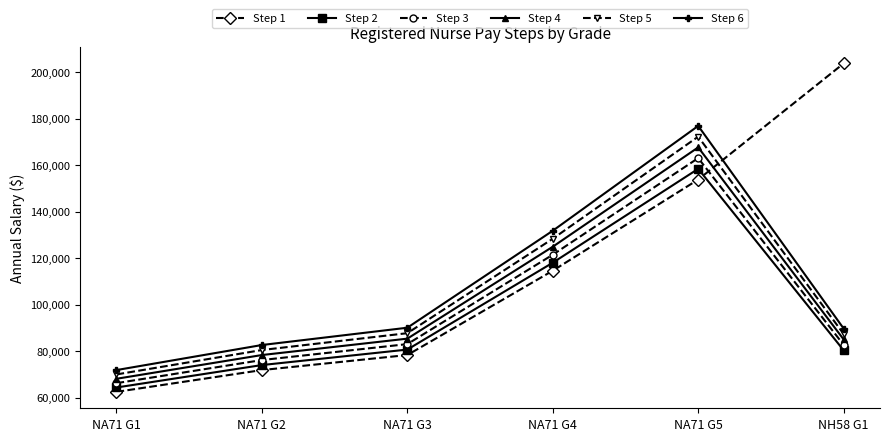

What is the label of the 5th point from the right?

NA71 G2